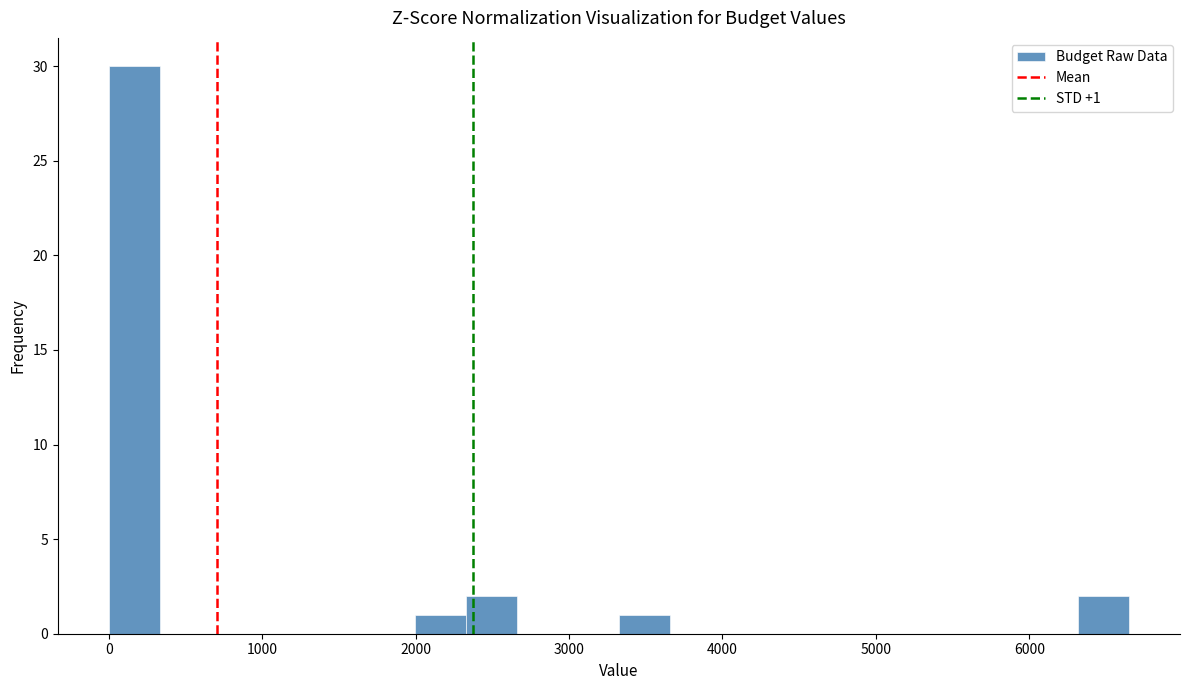

Around what value on the x-axis is the tallest bar? Give the approximate position of its centre, as read against the axis.

200